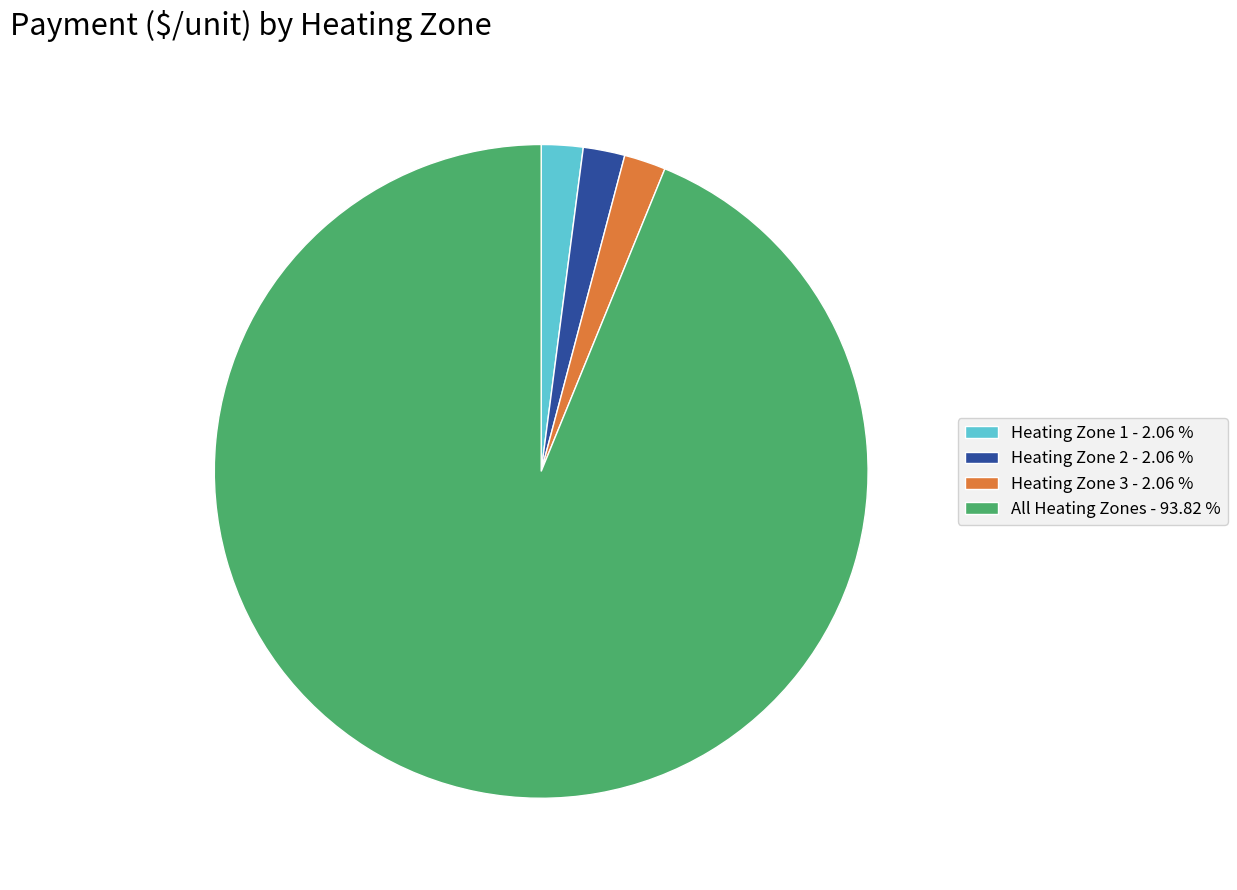

Is the sum of Heating Zone 2 and All Heating Zones greater than half?

Yes